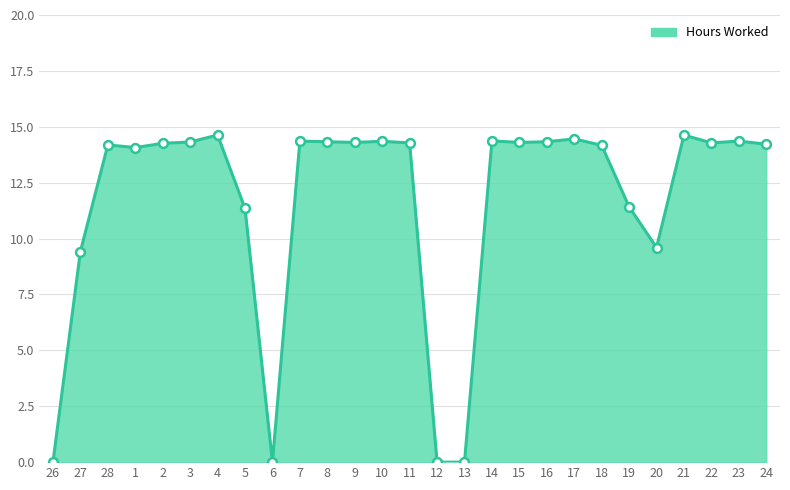

What is the ratio of the value at 21 to the value at 10?

1.0